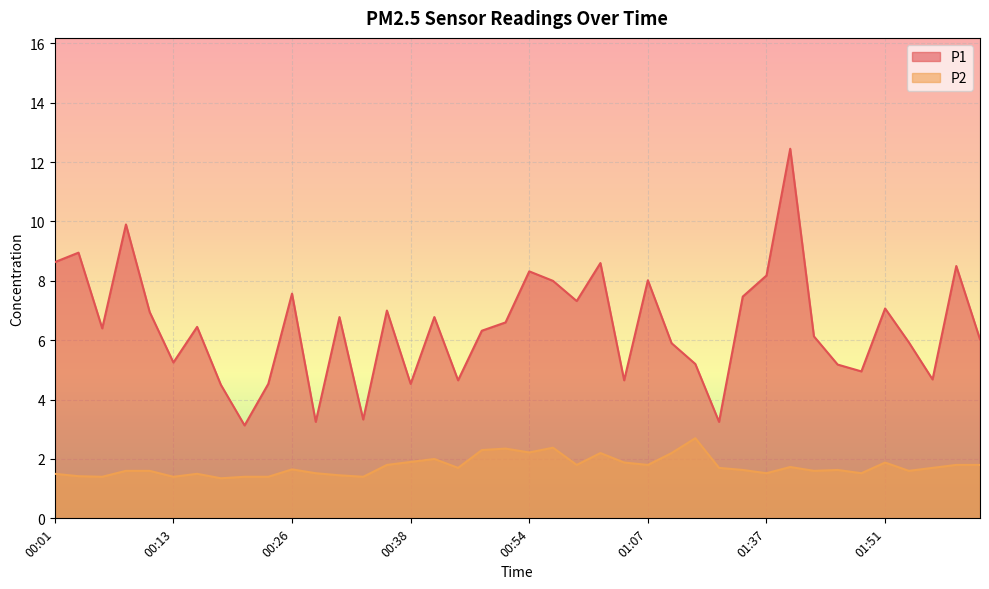

Reading right to left, list all the values displayed in this chart.

P1: 6.0	8.5	4.7	5.9	7.1	5.0	5.2	6.1	12.4	8.2	7.5	3.2	5.2	5.9	8.0	4.7	8.6	7.3	8.0	8.3	6.6	6.3	4.7	6.8	4.5	7.0	3.3	6.8	3.2	7.6	4.5	3.1	4.5	6.5	5.2	7.0	9.9	6.4	8.9	8.6
P2: 1.8	1.8	1.7	1.6	1.9	1.5	1.6	1.6	1.7	1.5	1.6	1.7	2.7	2.2	1.8	1.9	2.2	1.8	2.4	2.2	2.4	2.3	1.7	2.0	1.9	1.8	1.4	1.4	1.5	1.6	1.4	1.4	1.4	1.5	1.4	1.6	1.6	1.4	1.4	1.5